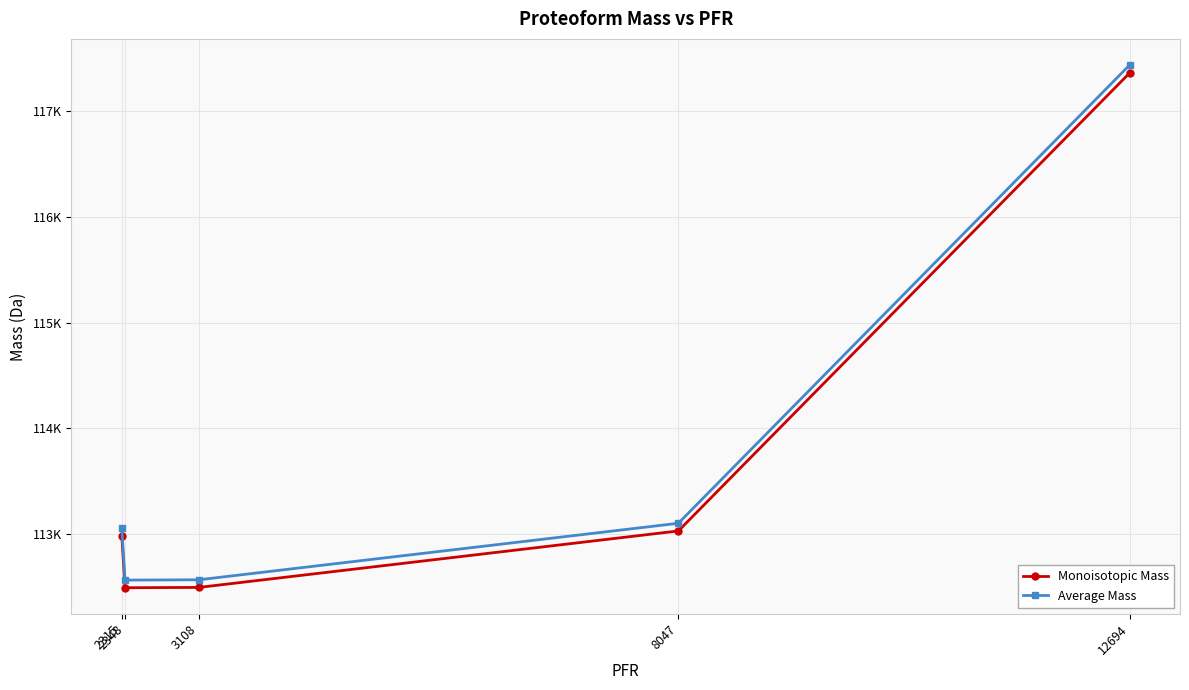

True or false: Average Mass and Monoisotopic Mass intersect in this chart.

False